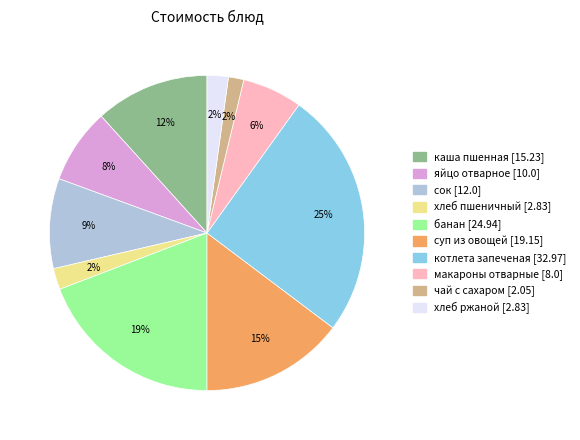

How many slices are in this pie chart?

10